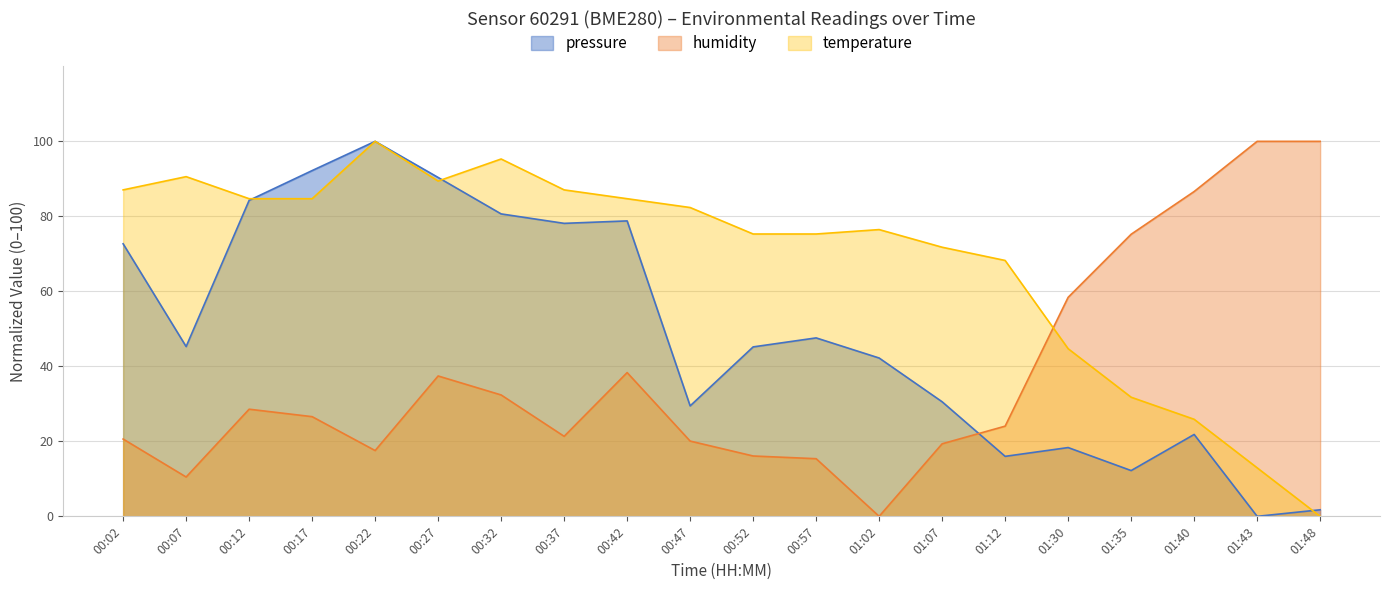

What position from the left is 01:07?

14